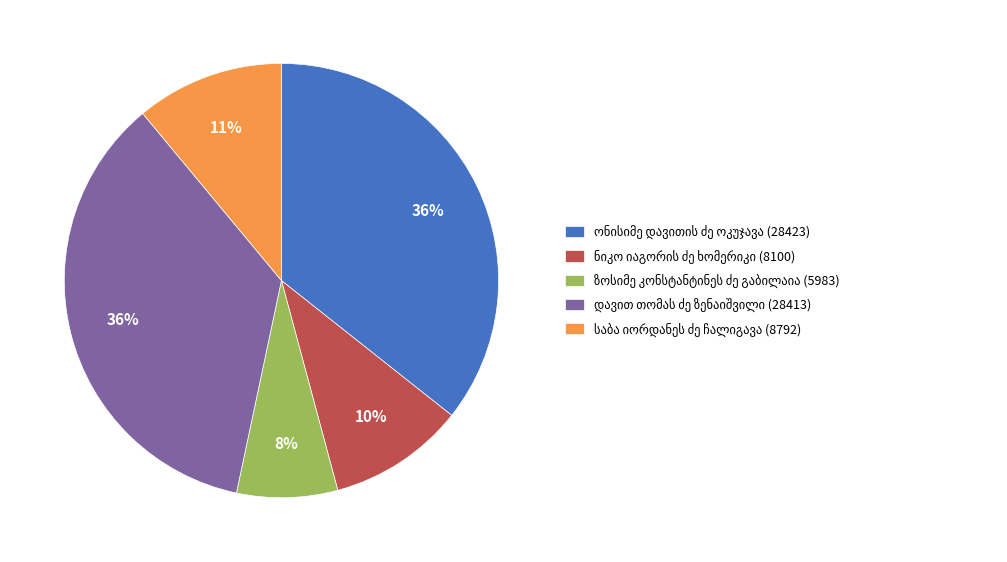

To the nearest percent, what is the average slice percentage?

20%